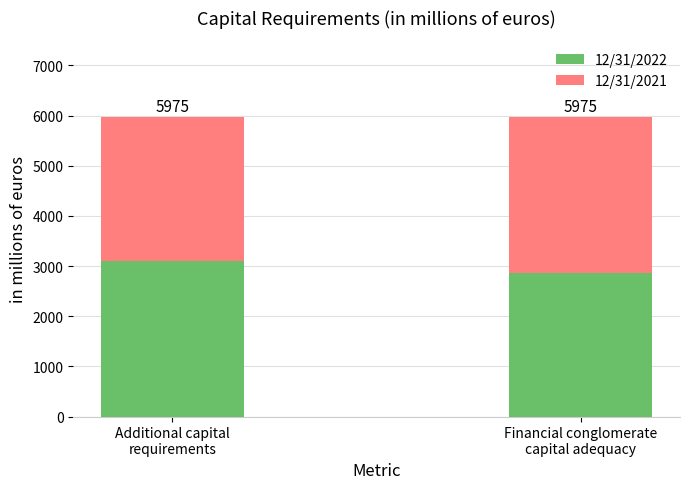

What is the label of the 1st bar from the right?

Financial conglomerate
capital adequacy